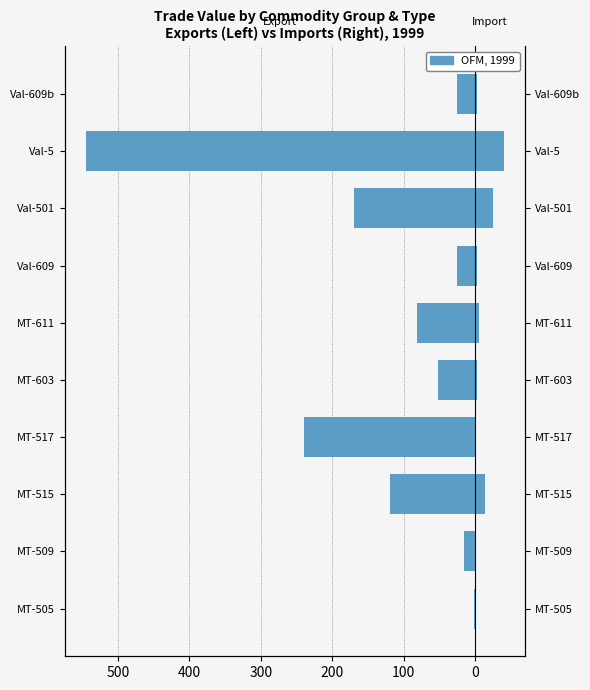

True or false: Male has a value of 5.4 at MT-603.

False